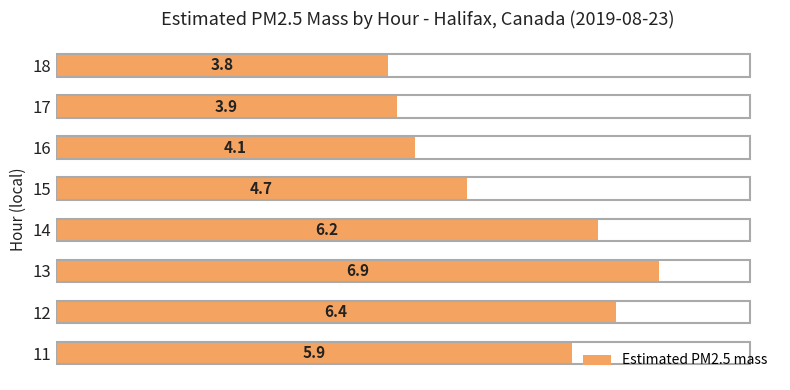

What is the minimum value shown in the chart?

3.8